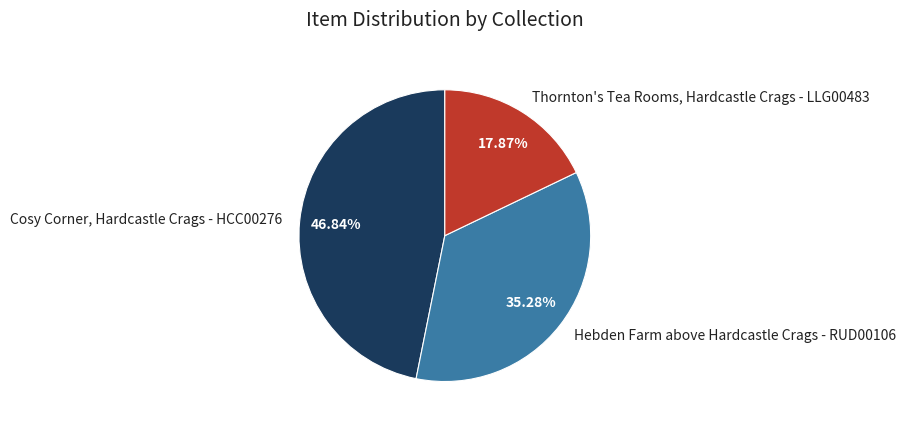

How many slices are in this pie chart?

3